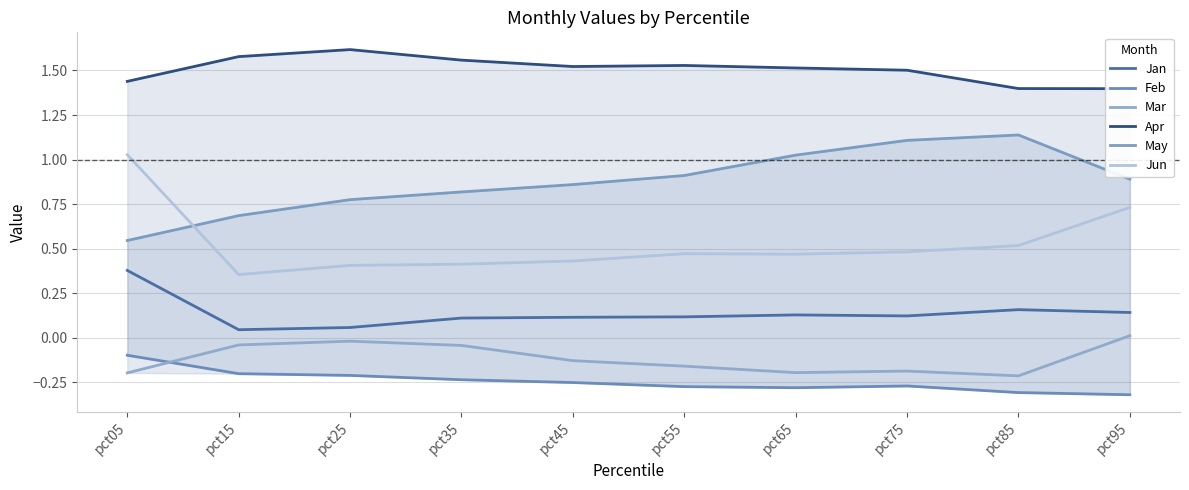

Reading left to right, transcribe all the data shown in this chart.

Jan: pct05=0.4	pct15=0.0	pct25=0.1	pct35=0.1	pct45=0.1	pct55=0.1	pct65=0.1	pct75=0.1	pct85=0.2	pct95=0.1
Feb: pct05=-0.1	pct15=-0.2	pct25=-0.2	pct35=-0.2	pct45=-0.3	pct55=-0.3	pct65=-0.3	pct75=-0.3	pct85=-0.3	pct95=-0.3
Mar: pct05=-0.2	pct15=-0.0	pct25=-0.0	pct35=-0.0	pct45=-0.1	pct55=-0.2	pct65=-0.2	pct75=-0.2	pct85=-0.2	pct95=0.0
Apr: pct05=1.4	pct15=1.6	pct25=1.6	pct35=1.6	pct45=1.5	pct55=1.5	pct65=1.5	pct75=1.5	pct85=1.4	pct95=1.4
May: pct05=0.5	pct15=0.7	pct25=0.8	pct35=0.8	pct45=0.9	pct55=0.9	pct65=1.0	pct75=1.1	pct85=1.1	pct95=0.9
Jun: pct05=1.0	pct15=0.4	pct25=0.4	pct35=0.4	pct45=0.4	pct55=0.5	pct65=0.5	pct75=0.5	pct85=0.5	pct95=0.7